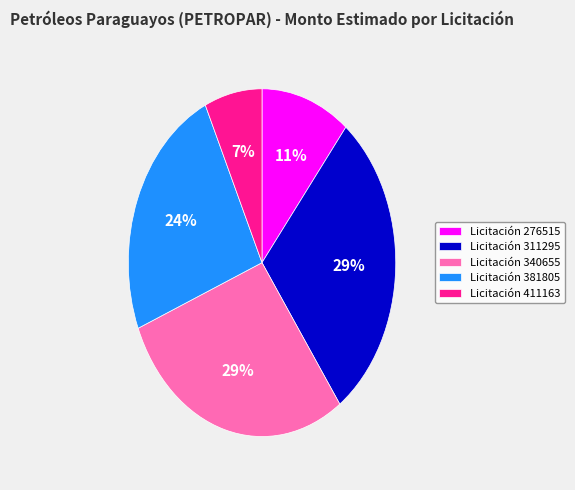

Is there any slice that represents more than half of the pie?

No